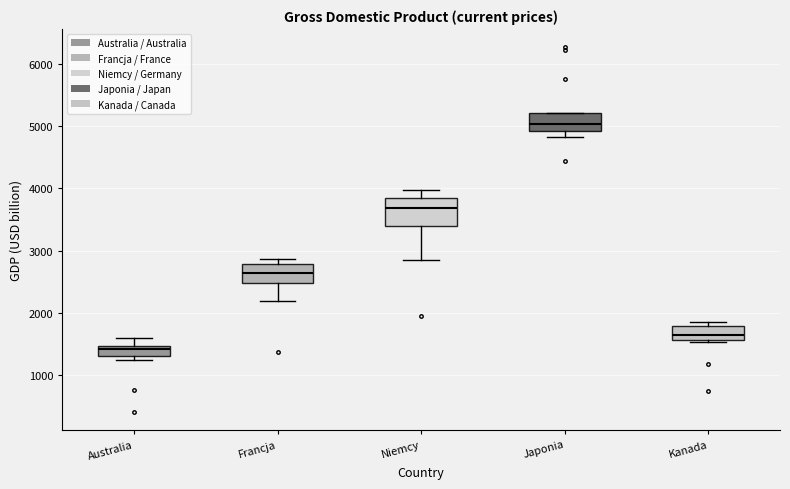

Reading left to right, transcribe this box plot: for each box, give where its median line is, the range the box spans, and where its two whiskers end, as read against the y-axis. The values are not printed on the chart, so give them approximately, as read against the axis.

Australia: median 1400, box 1300 to 1500, whiskers 1200 to 1600
Francja: median 2600, box 2500 to 2800, whiskers 2200 to 2900
Niemcy: median 3700, box 3400 to 3800, whiskers 2800 to 4000
Japonia: median 5000, box 4900 to 5200, whiskers 4800 to 5200
Kanada: median 1600 (inside the box), box 1600 to 1800, whiskers 1500 to 1800 (just above the box's upper edge)